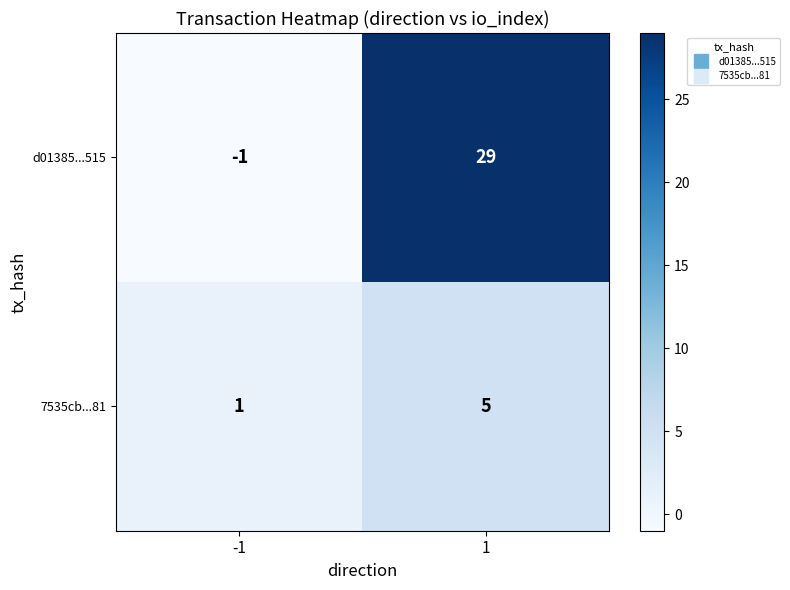

Reading right to left, what are all the values shown in this chart?

d01385...515: 29	-1
7535cb...81: 5	1